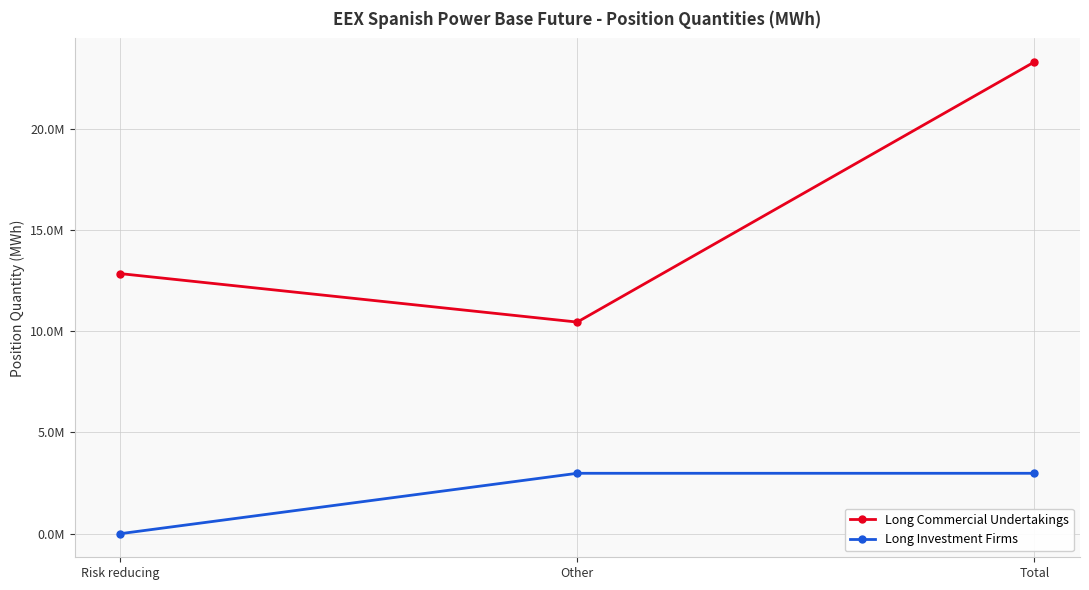

What are all the series names shown in the legend?

Long Commercial Undertakings, Long Investment Firms